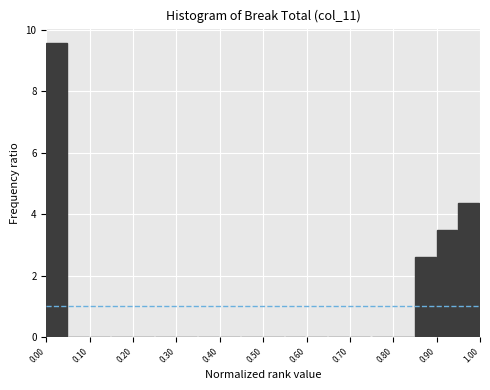

Reading left to right, transcribe this chart: for each bar, give the range it covers on the x-axis and its height. The values are not printed on the chart, so give them approximately, as read against the axis.

0.00 to 0.05: 9.6
0.05 to 0.10: 0
0.10 to 0.15: 0
0.15 to 0.20: 0
0.20 to 0.25: 0
0.25 to 0.30: 0
0.30 to 0.35: 0
0.35 to 0.40: 0
0.40 to 0.45: 0
0.45 to 0.50: 0
0.50 to 0.55: 0
0.55 to 0.60: 0
0.60 to 0.65: 0
0.65 to 0.70: 0
0.70 to 0.75: 0
0.75 to 0.80: 0
0.80 to 0.85: 0
0.85 to 0.90: 2.6
0.90 to 0.95: 3.4
0.95 to 1.00: 4.4